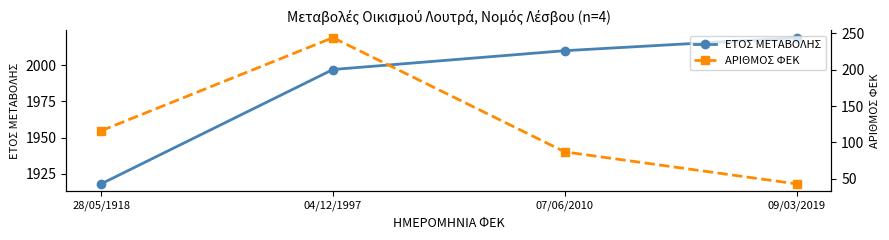

What is the total value across all series at 28/05/1918?

2034